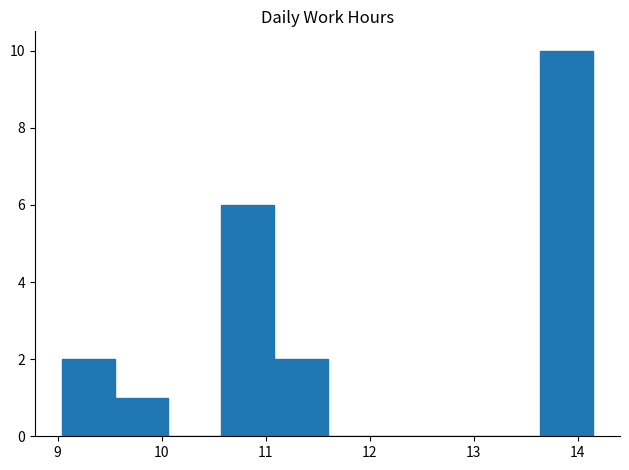

How tall is the bar that spans 9.0 to 9.6 on the x-axis? Neither the bar edges nor the heights are printed on the chart, so give them approximately, as read against the axes.

2